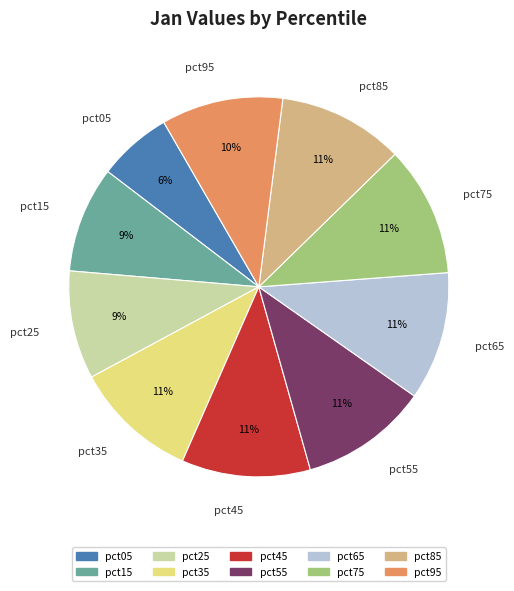

Which category has the smallest portion of the pie?

pct05